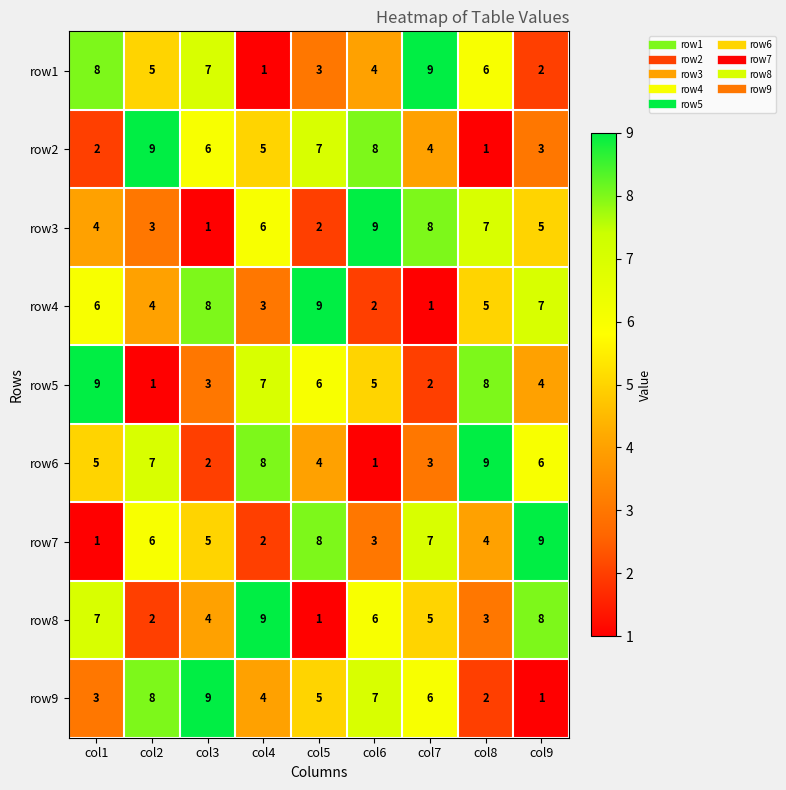

At which label does row1 reach its minimum?

col4